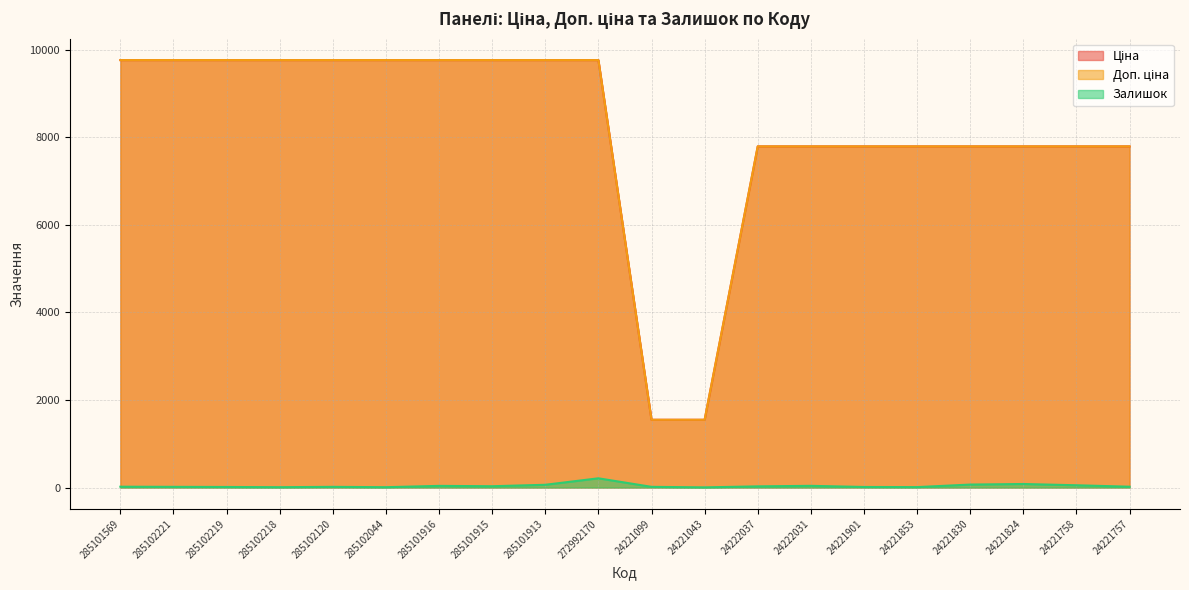

What is the smallest value displayed?

4.0